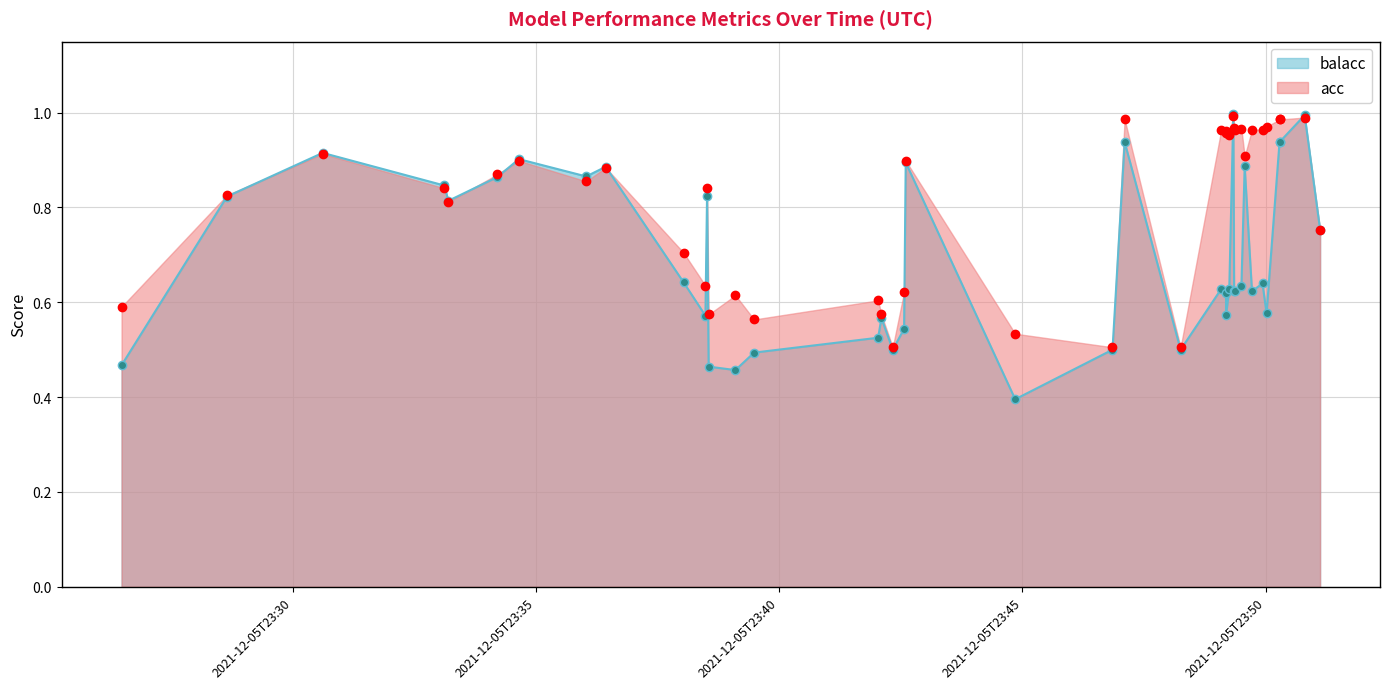

List the series in order of their peak value, lowest first.

acc, balacc